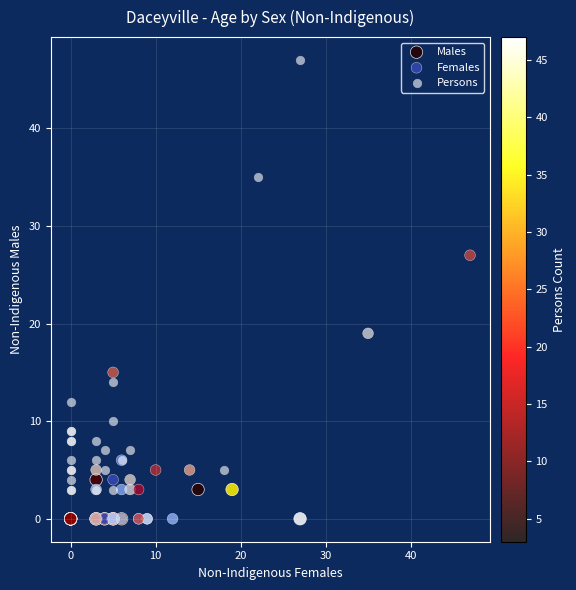

Which series contains the highest Y value?

Persons